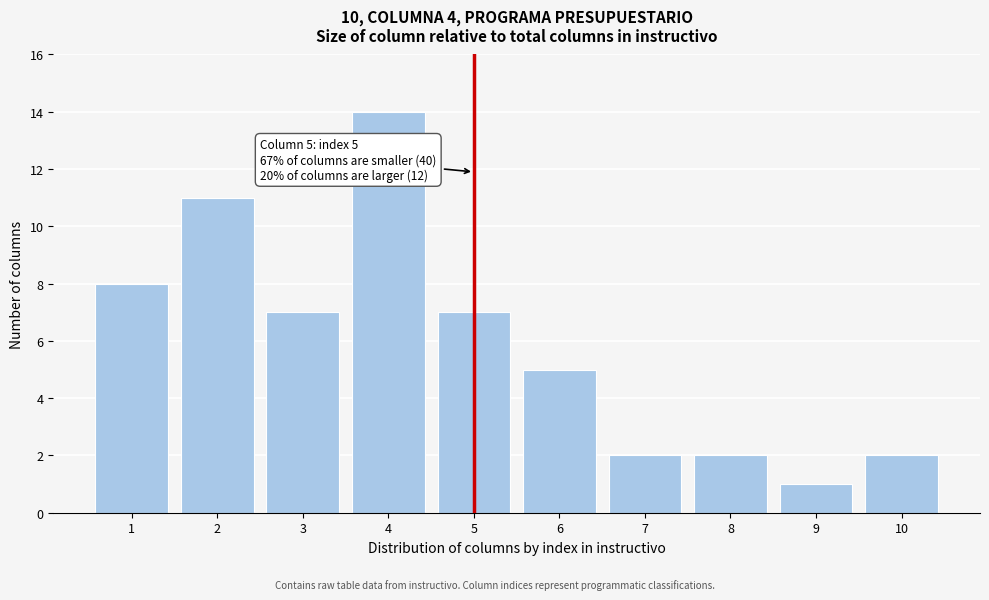

Reading right to left, what are all the values shown in this chart?

10=2	9=1	8=2	7=2	6=5	5=7	4=14	3=7	2=11	1=8